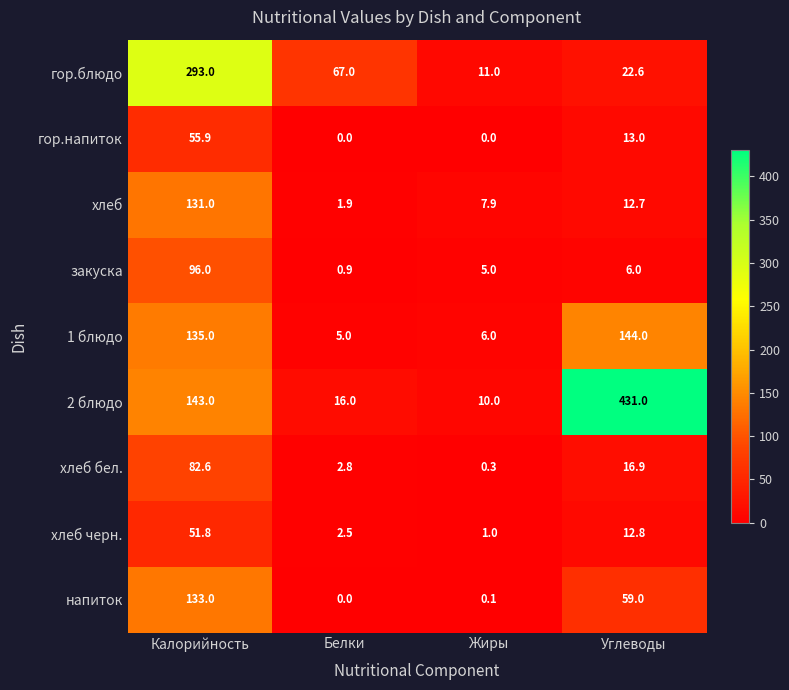

Which series has the largest total across all categories?

2 блюдо